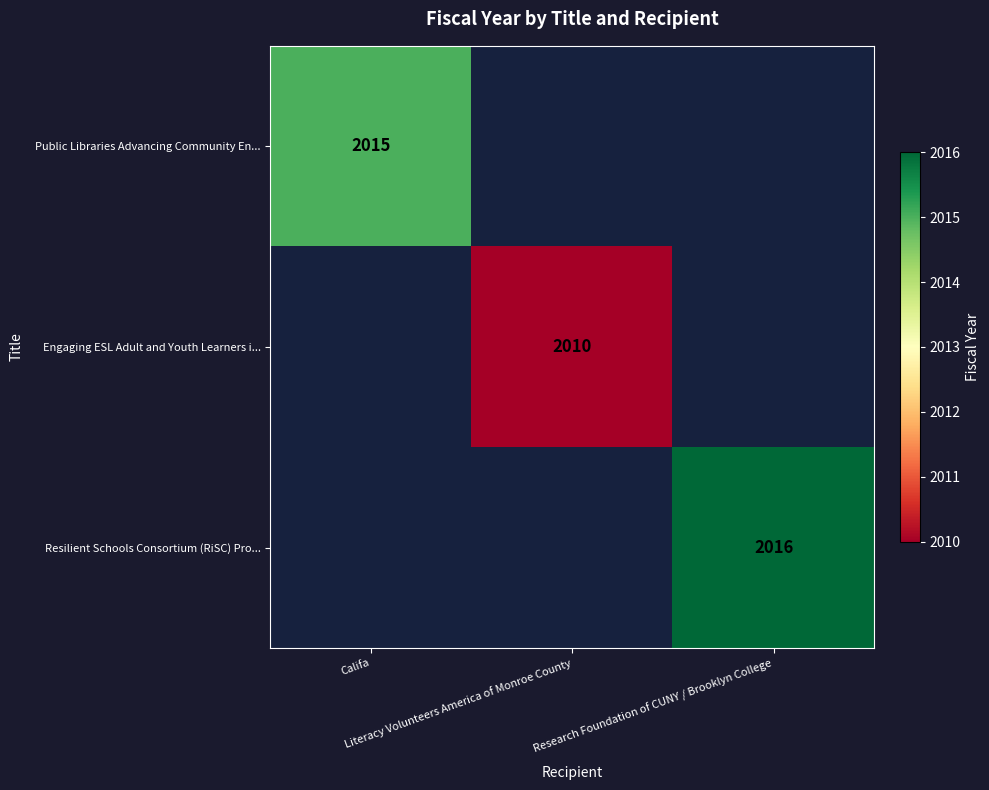

Which has a higher value, Literacy Volunteers America of Monroe County or Califa?

Califa